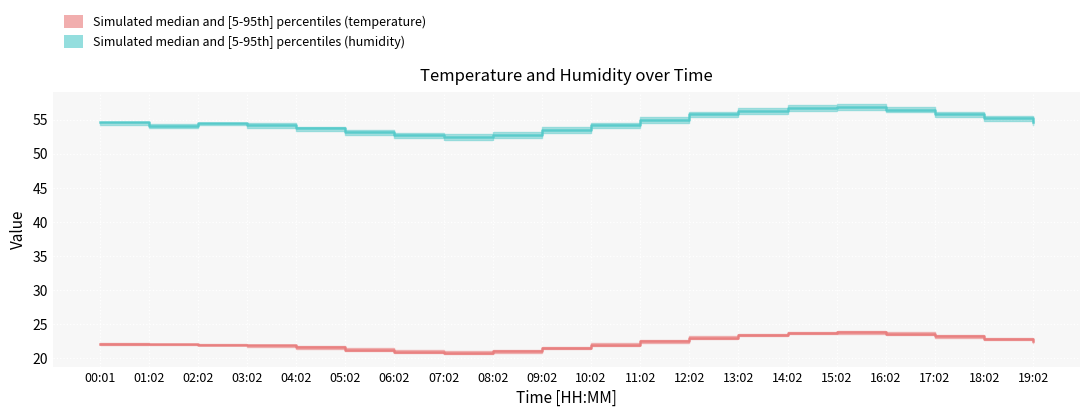

How many data points in temperature median are above 22?

11